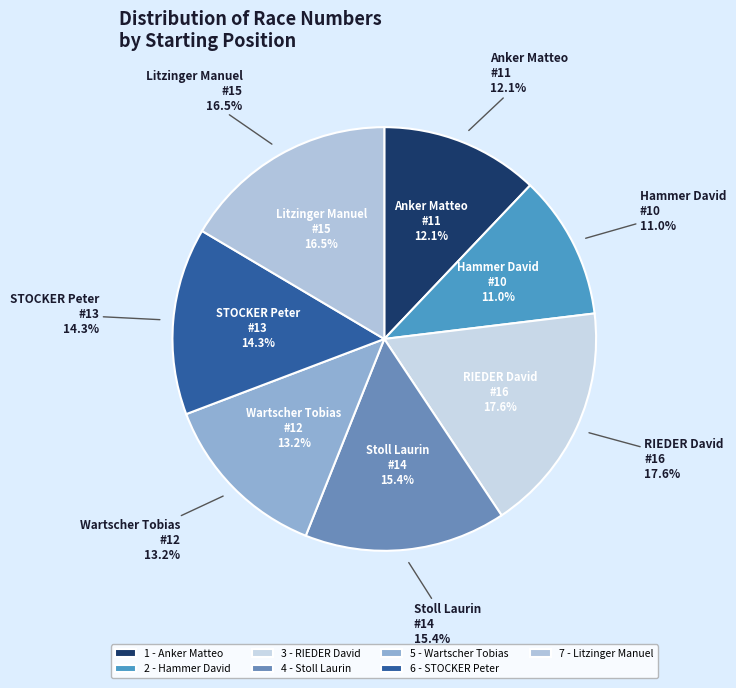

How many segments does this pie chart have?

7